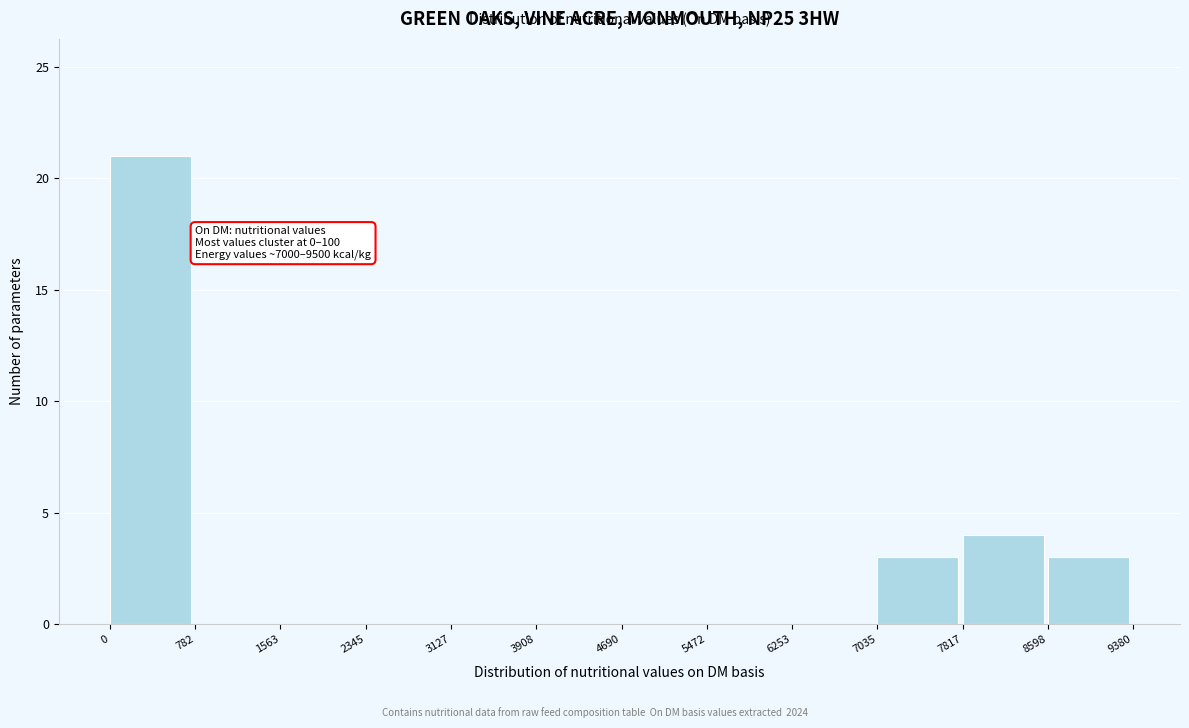

Over which range of the x-axis is the bar tallest?

0 to 782